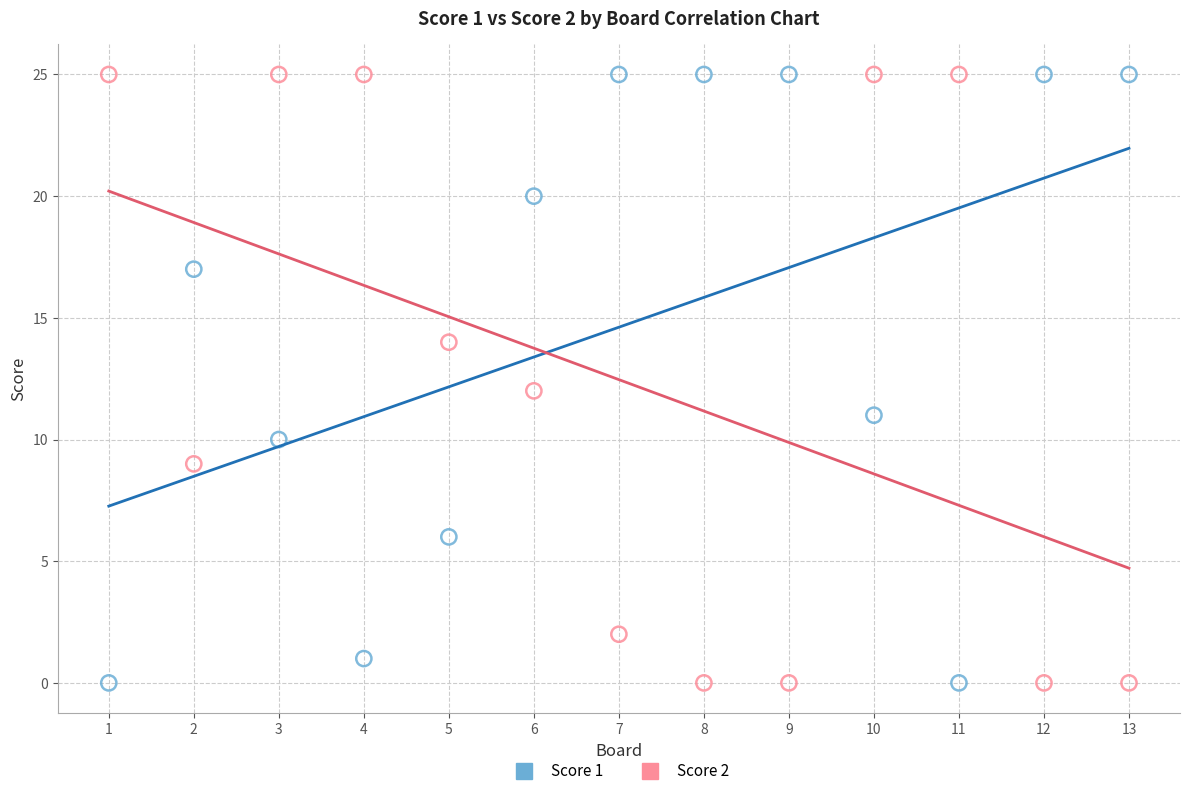

What is the X range (max minus min) for the scatter plot?

12